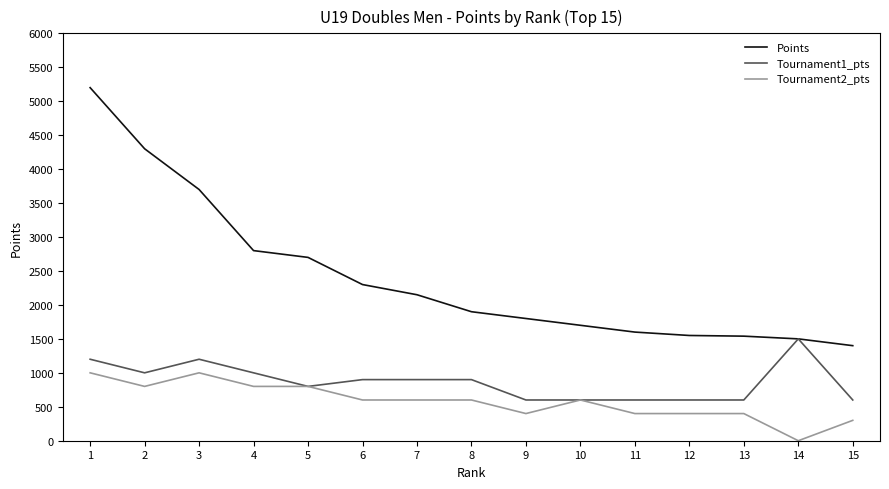

How many Tournament1_pts values are between 600 and 1000?

12